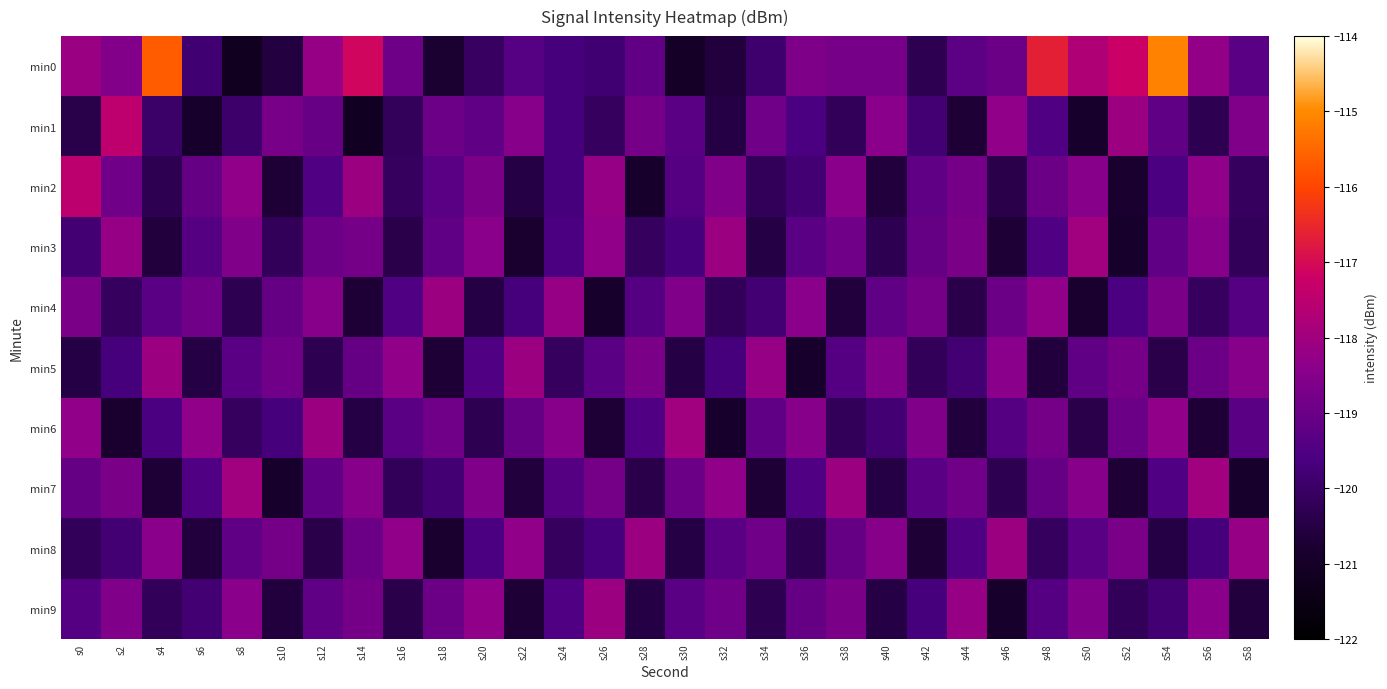

How many data points does each series have?

30